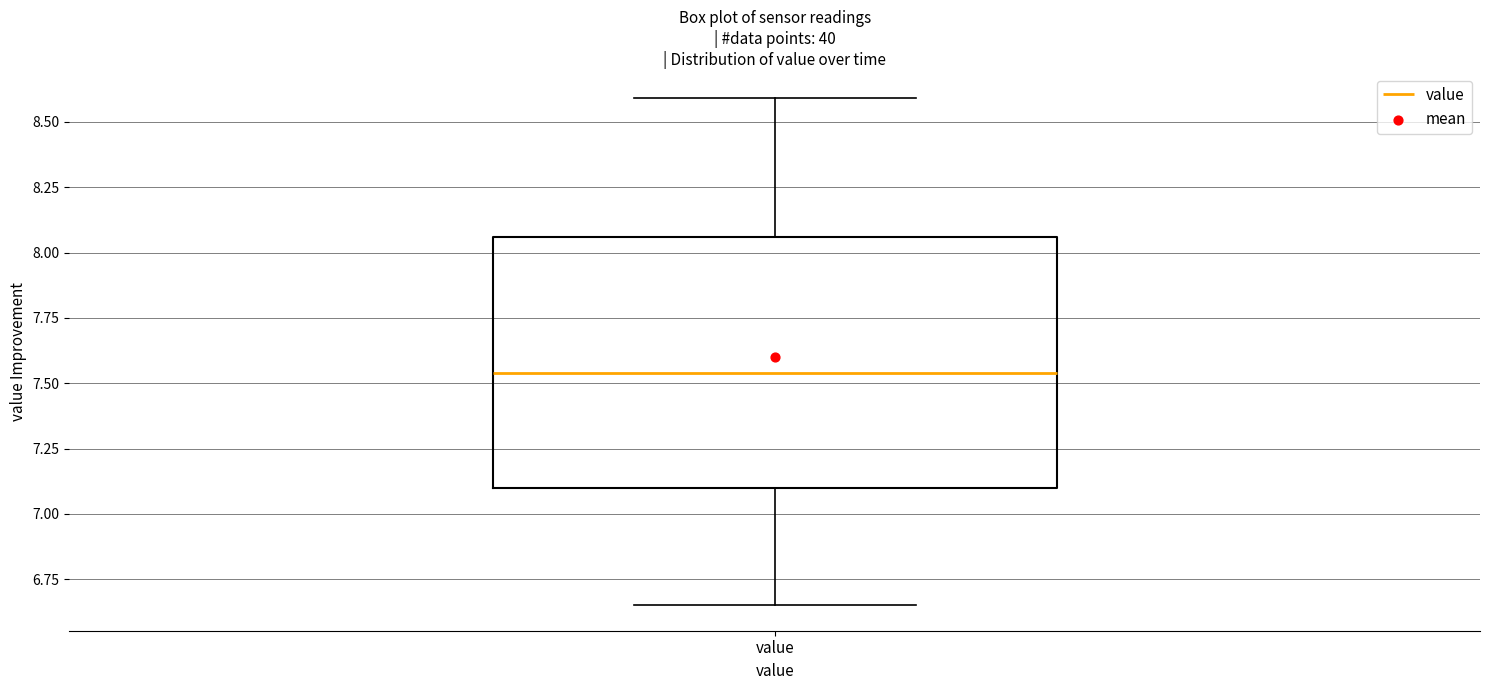

Transcribe this box plot: give where the median line is, the range the box spans, and where the two whiskers end, as read against the y-axis. The values are not printed on the chart, so give them approximately, as read against the axis.

median 7.55, box 7.10 to 8.05, whiskers 6.65 to 8.60